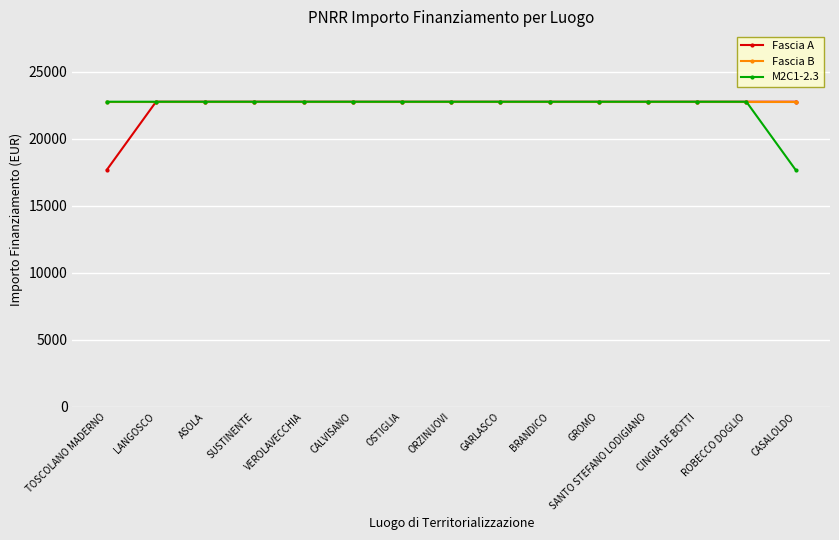

Reading left to right, list all the values displayed in this chart.

Fascia A: TOSCOLANO MADERNO=17674.8	LANGOSCO=22750.0	ASOLA=22750.0	SUSTINENTE=22750.0	VEROLAVECCHIA=22750.0	CALVISANO=22750.0	OSTIGLIA=22750.0	ORZINUOVI=22750.0	GARLASCO=22750.0	BRANDICO=22750.0	GROMO=22750.0	SANTO STEFANO LODIGIANO=22750.0	CINGIA DE BOTTI=22750.0	ROBECCO DOGLIO=22750.0	CASALOLDO=22750.0
Fascia B: TOSCOLANO MADERNO=22750.0	LANGOSCO=22750.0	ASOLA=22750.0	SUSTINENTE=22750.0	VEROLAVECCHIA=22750.0	CALVISANO=22750.0	OSTIGLIA=22750.0	ORZINUOVI=22750.0	GARLASCO=22750.0	BRANDICO=22750.0	GROMO=22750.0	SANTO STEFANO LODIGIANO=22750.0	CINGIA DE BOTTI=22750.0	ROBECCO DOGLIO=22750.0	CASALOLDO=22750.0
M2C1-2.3: TOSCOLANO MADERNO=22750.0	LANGOSCO=22750.0	ASOLA=22750.0	SUSTINENTE=22750.0	VEROLAVECCHIA=22750.0	CALVISANO=22750.0	OSTIGLIA=22750.0	ORZINUOVI=22750.0	GARLASCO=22750.0	BRANDICO=22750.0	GROMO=22750.0	SANTO STEFANO LODIGIANO=22750.0	CINGIA DE BOTTI=22750.0	ROBECCO DOGLIO=22750.0	CASALOLDO=17674.8